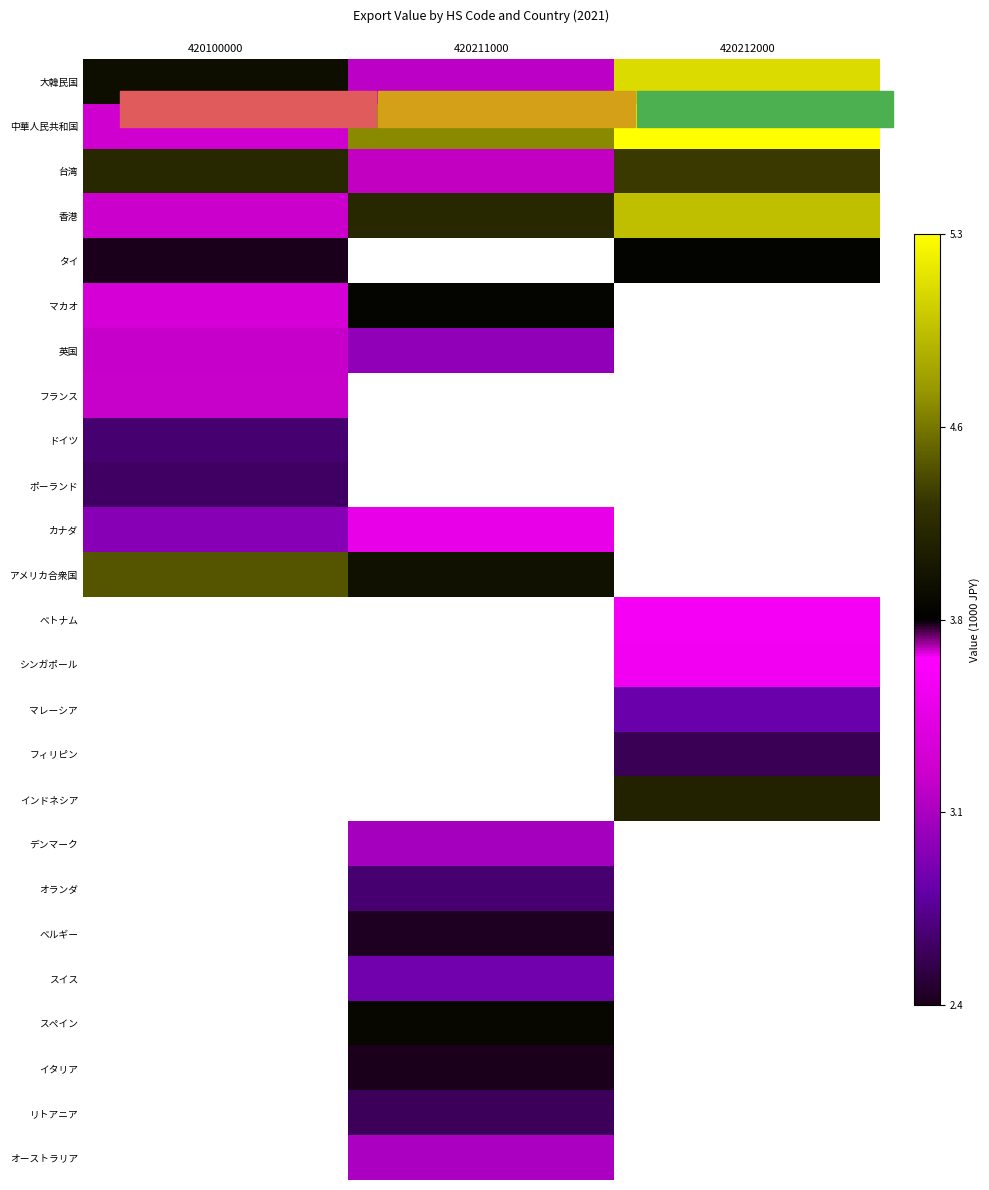

How many positive values does the マカオ series have?

2